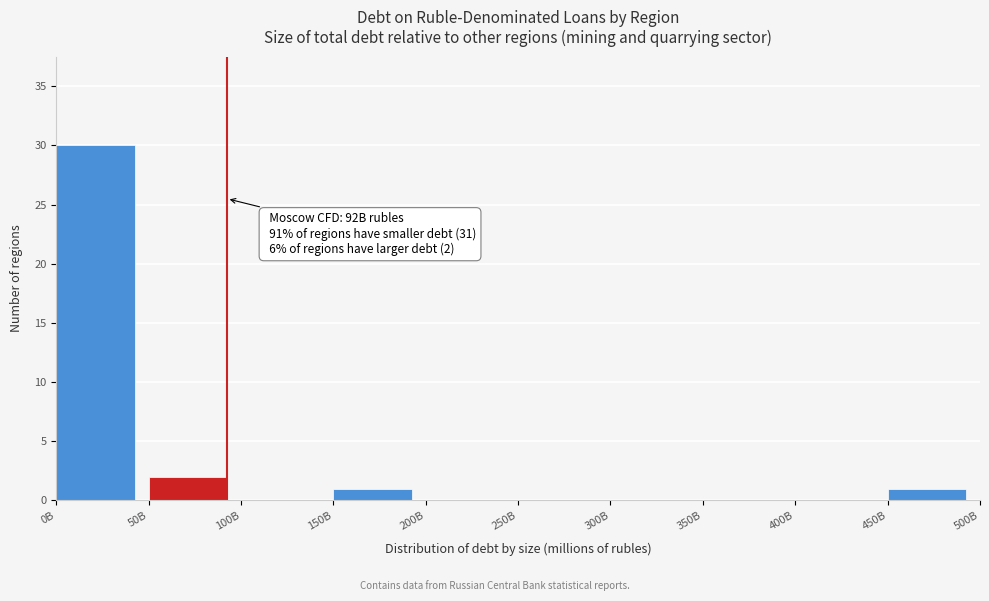

Reading left to right, transcribe all the data shown in this chart.

0B=30	50B=2	100B=0	150B=1	200B=0	250B=0	300B=0	350B=0	400B=0	450B=1